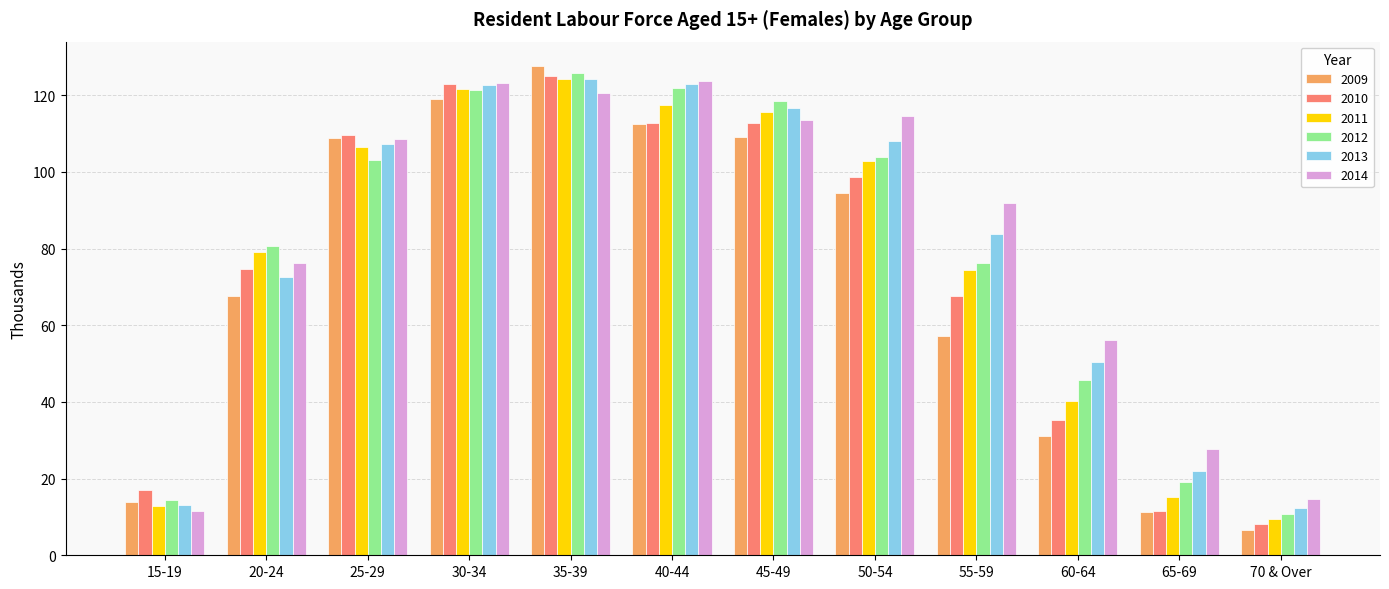

What are all the series names shown in the legend?

2009, 2010, 2011, 2012, 2013, 2014